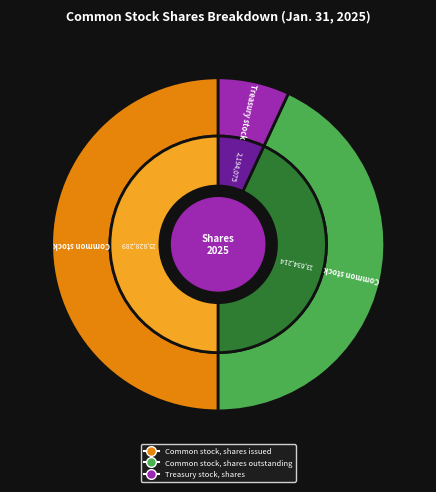

To the nearest percent, what is the difference between the Common stock, shares issued and Common stock, shares outstanding slice percentages?

7%